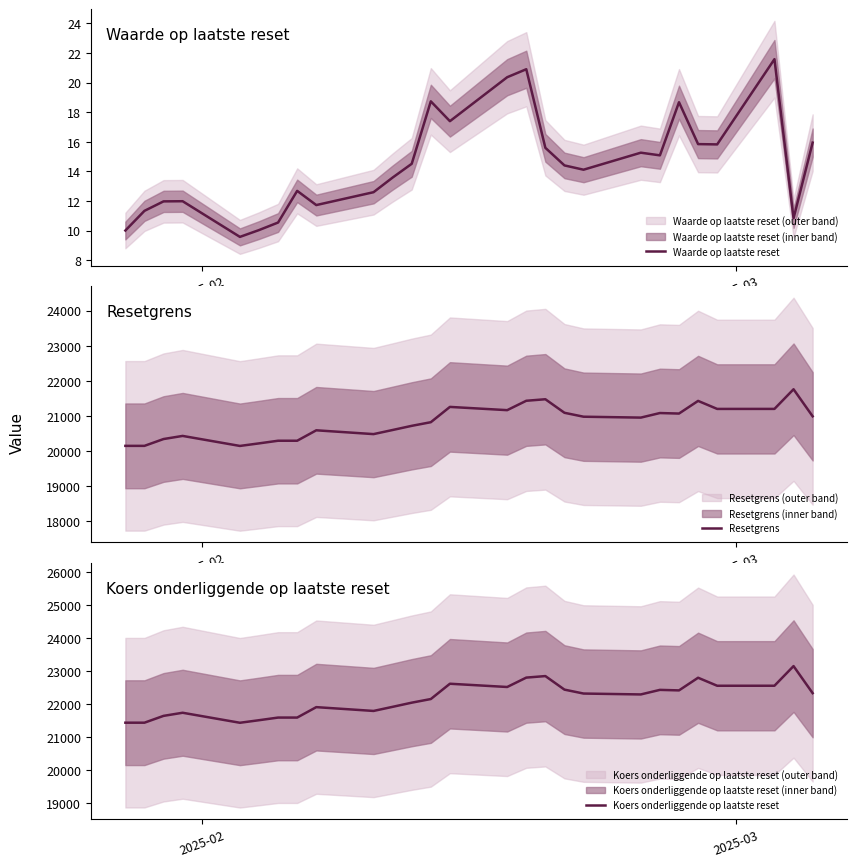

True or false: Resetgrens and Waarde op laatste reset intersect in this chart.

False